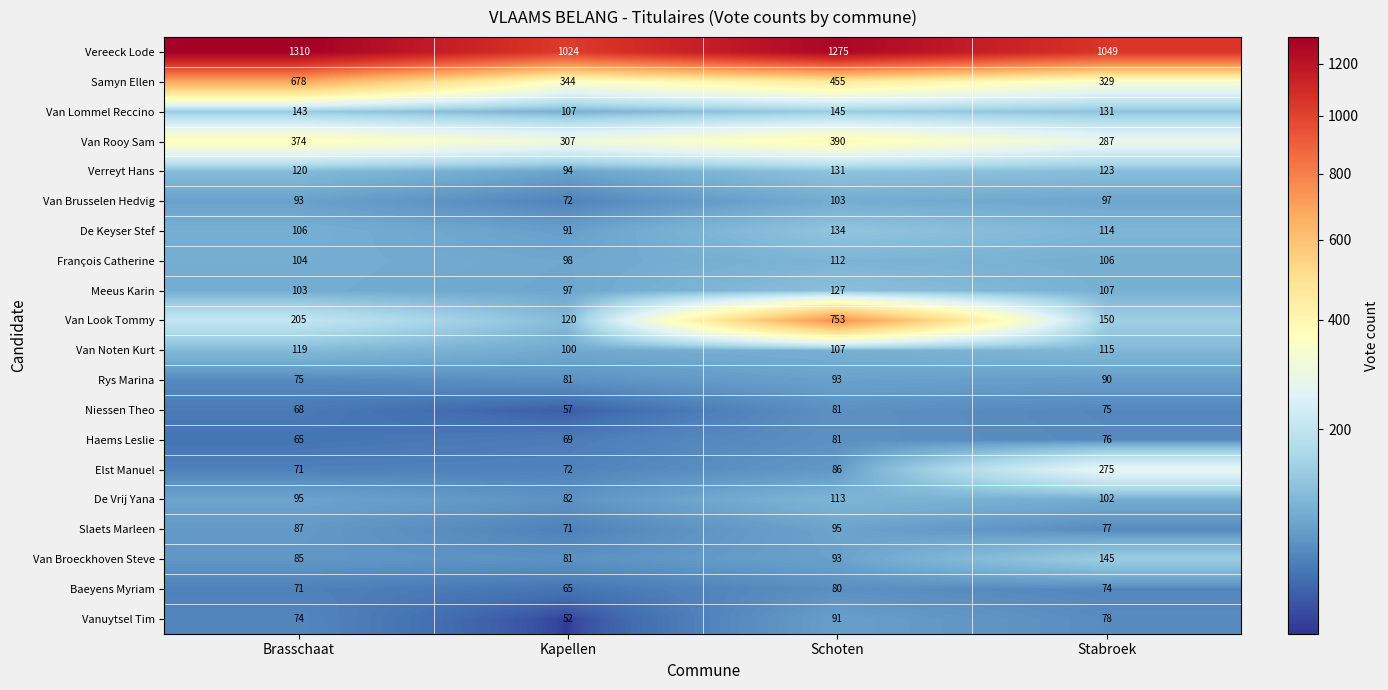

At which category is the sum across all series the highest?

Schoten